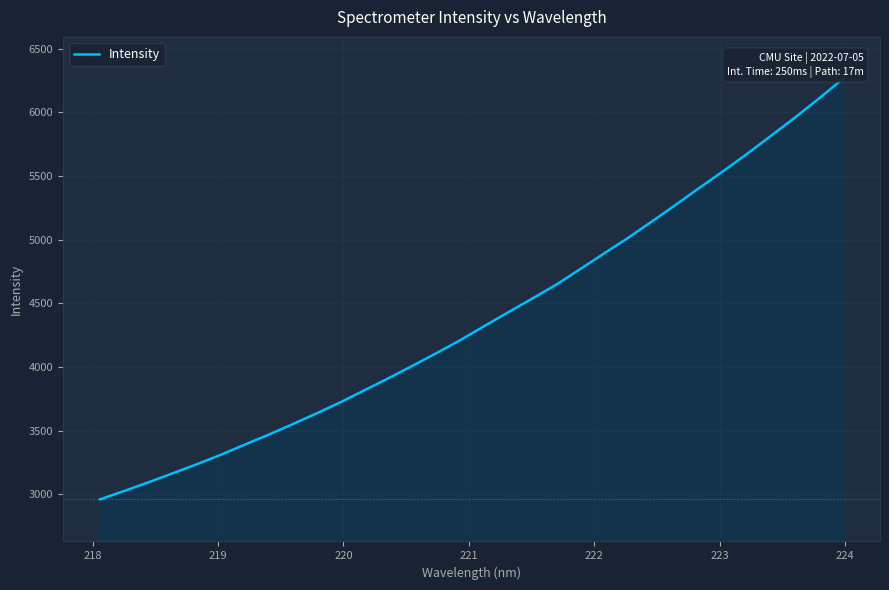

What is the smallest value displayed?

2959.1